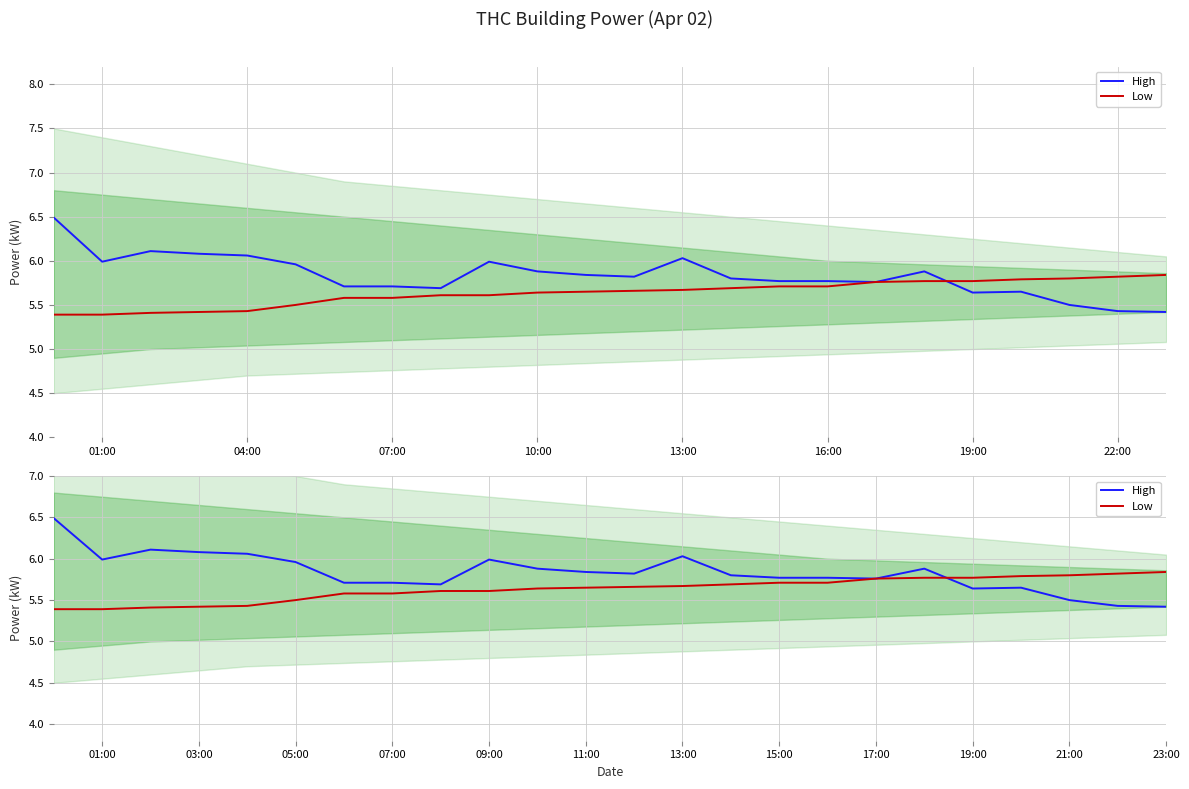

Rank the series by their average value, from lowest to highest.

Low, High